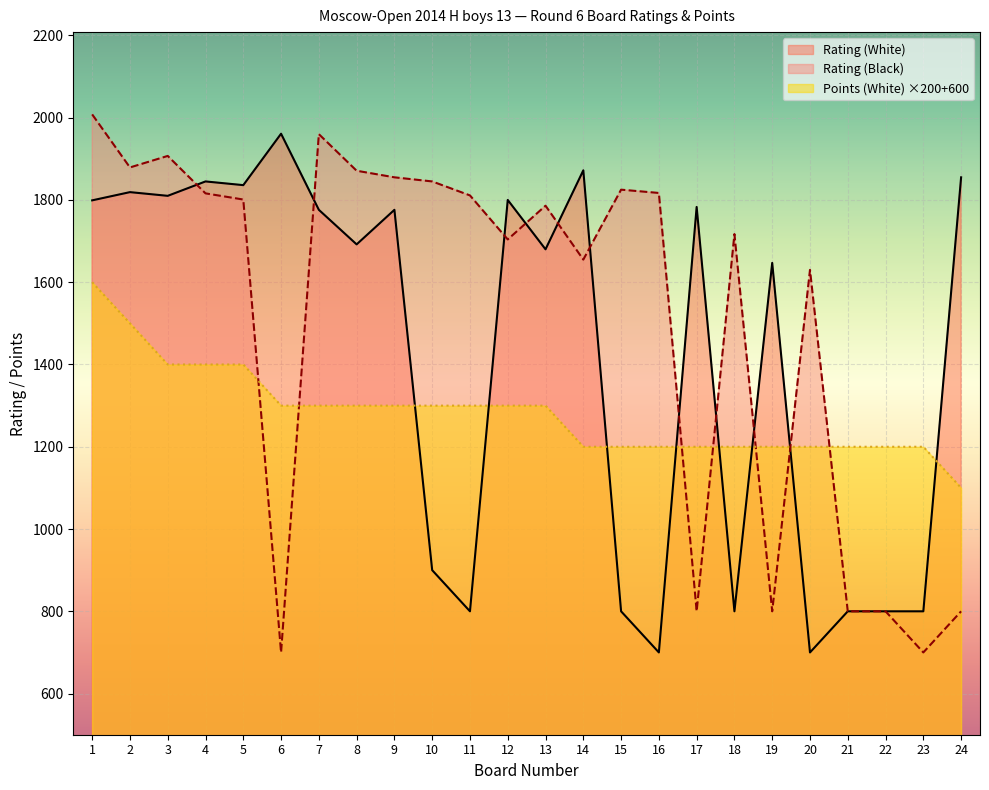

Reading left to right, transcribe all the data shown in this chart.

Rating (White): 1799	1819	1810	1845	1836	1961	1776	1692	1776	900	800	1800	1680	1872	800	700	1783	800	1647	700	800	800	800	1855
Rating (Black): 2008	1879	1907	1816	1801	700	1960	1871	1855	1845	1811	1704	1786	1655	1825	1817	800	1717	800	1630	800	800	700	800
Points (White): 1600	1500	1400	1400	1400	1300	1300	1300	1300	1300	1300	1300	1300	1200	1200	1200	1200	1200	1200	1200	1200	1200	1200	1100